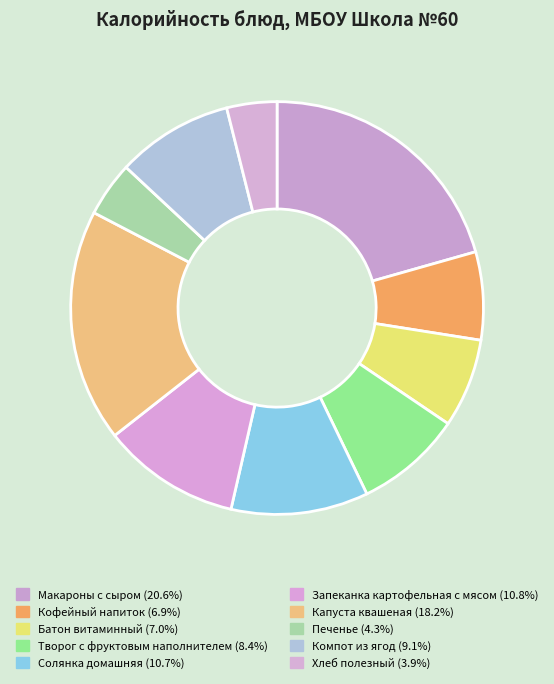

Approximately how many times larger is the value at Хлеб полезный compared to Капуста квашеная?

0.2